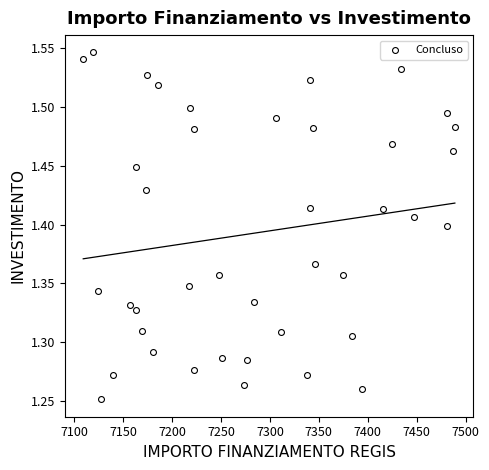

What is the range of Y values (max minus min)?

0.3